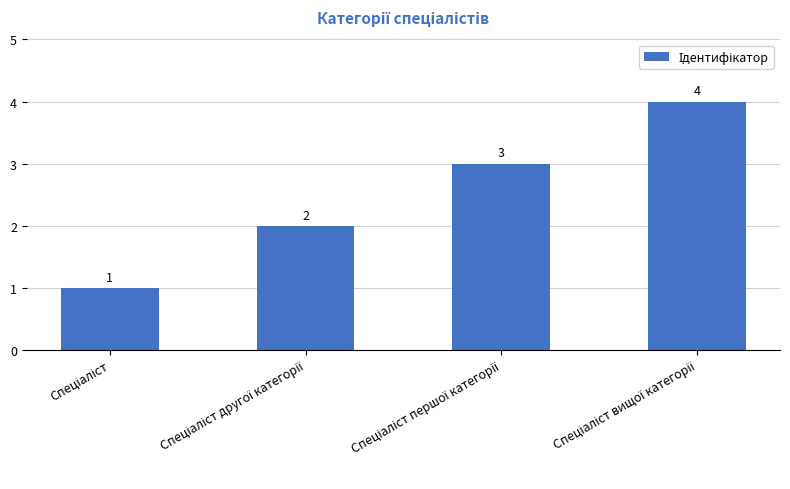

What is the value of the 3rd bar from the left?

3